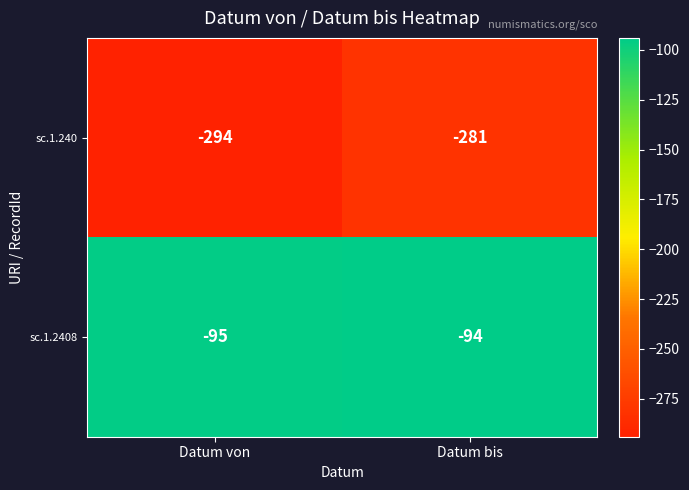

What is the greatest value displayed?

-94